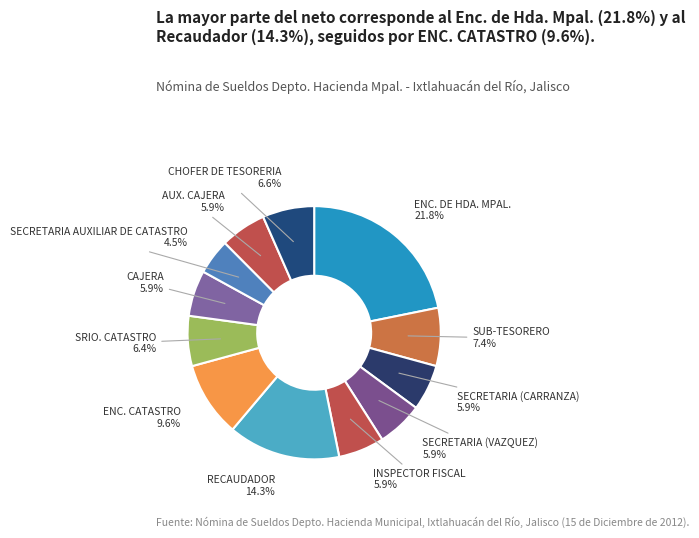

Which category has the smallest portion of the pie?

SECRETARIA AUXILIAR DE CATASTRO